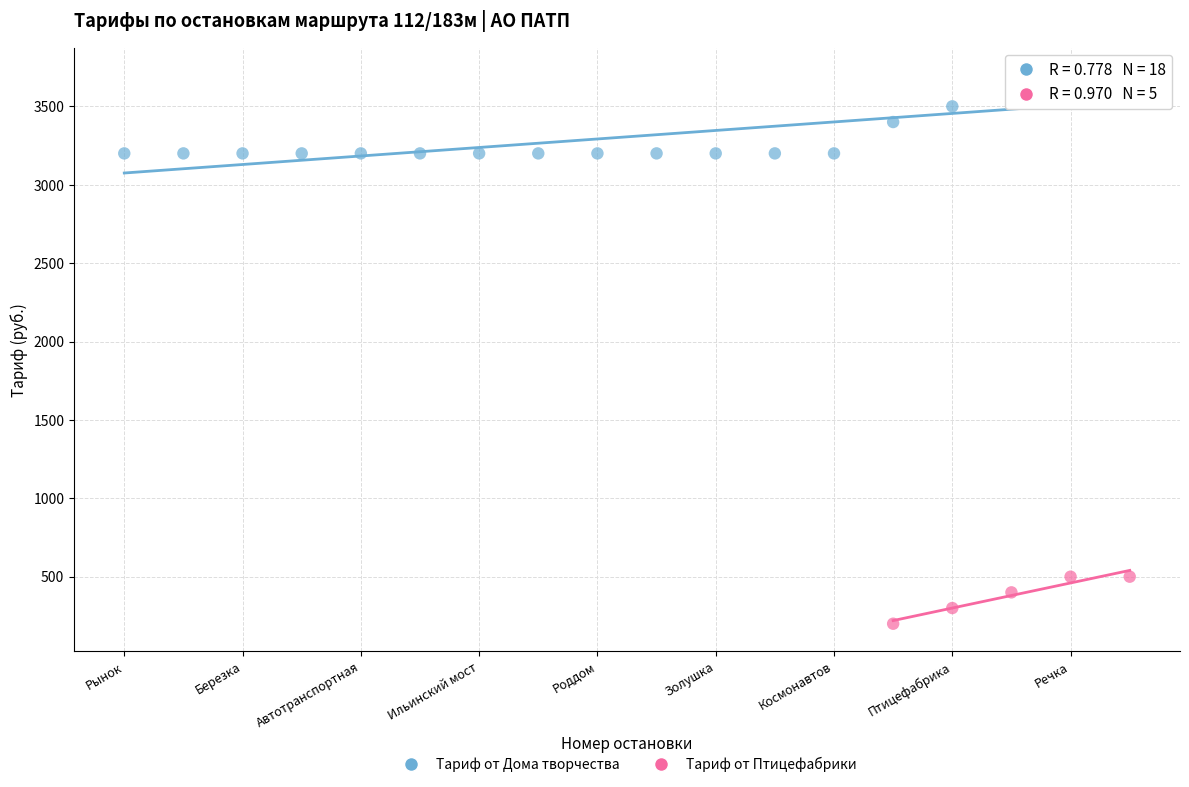

Which series reaches the maximum Y coordinate?

Тариф от Дома творчества